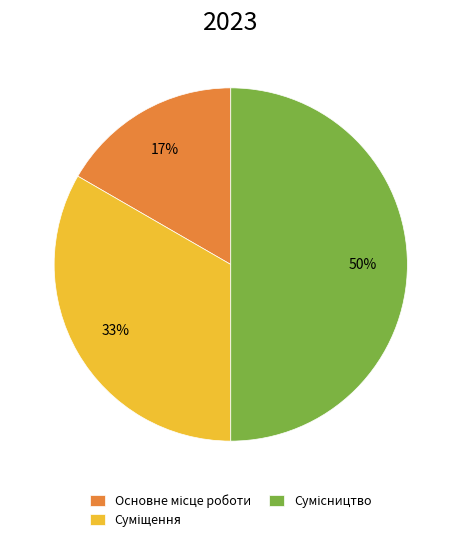

To the nearest percent, what is the difference between the largest and smallest slice percentages?

33%